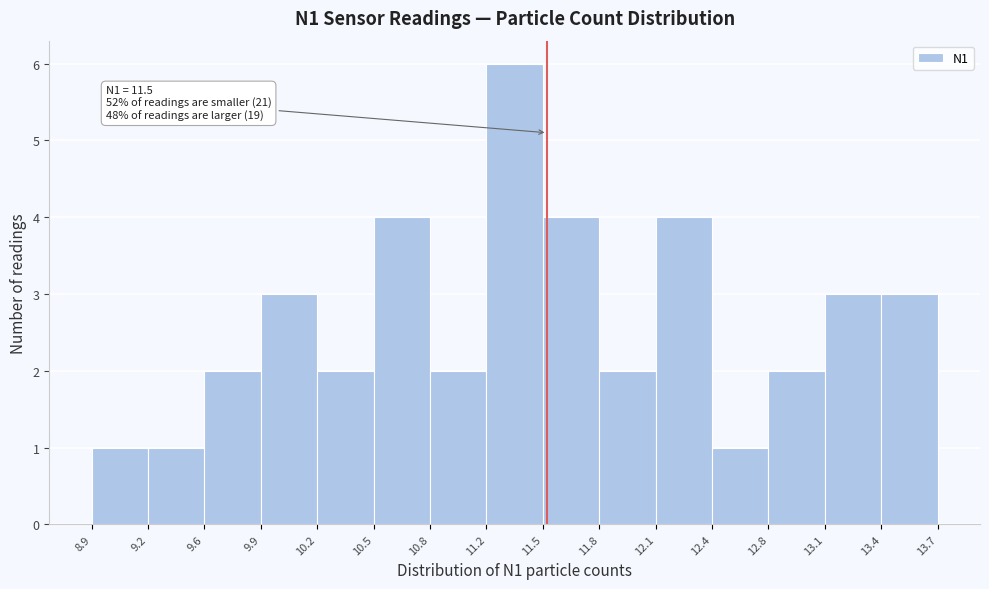

Over which range of the x-axis is the bar tallest?

11.2 to 11.5